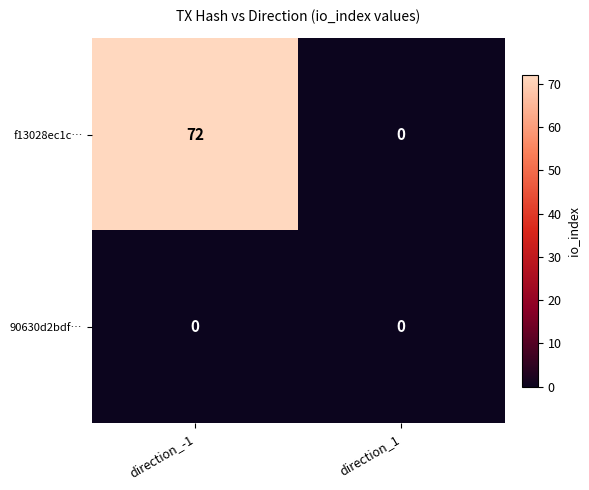

True or false: 90630d2bdf… has a value of 0 at direction_-1.

True